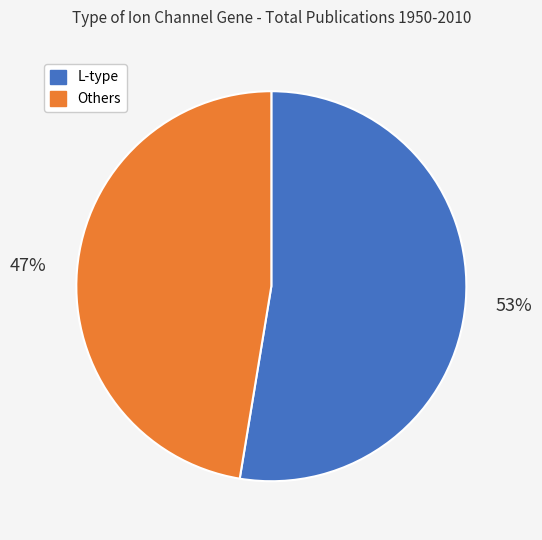

Does any single category account for the majority?

Yes